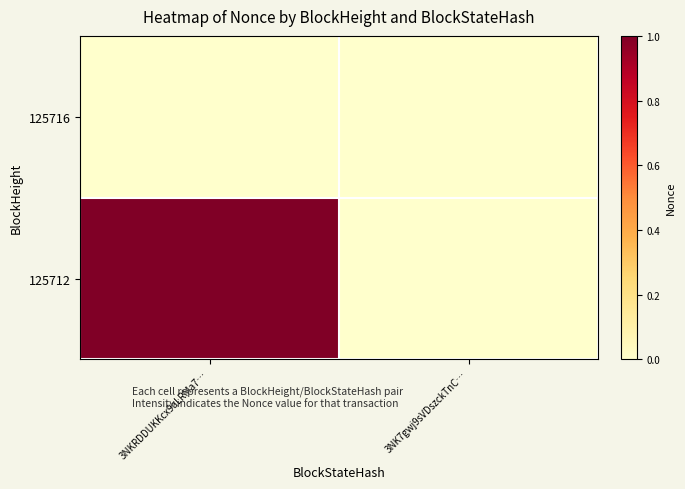

Reading right to left, list all the values displayed in this chart.

125716: 3NK7gwj9sVDszckTnC…=0	3NKRDDUKKcx9aLRMa7…=0
125712: 3NK7gwj9sVDszckTnC…=0	3NKRDDUKKcx9aLRMa7…=1